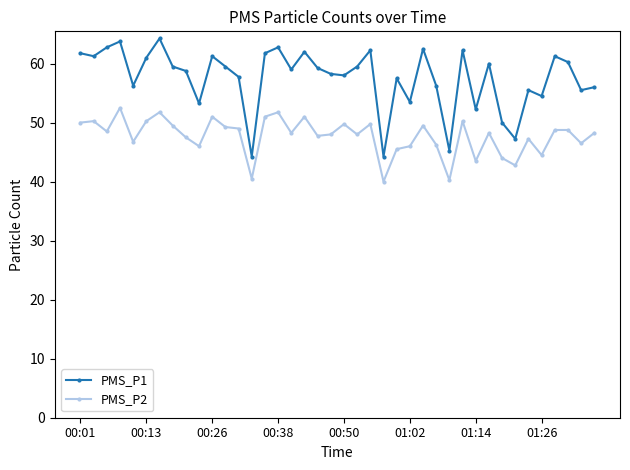

Which series has the largest range (max minus min)?

PMS_P1